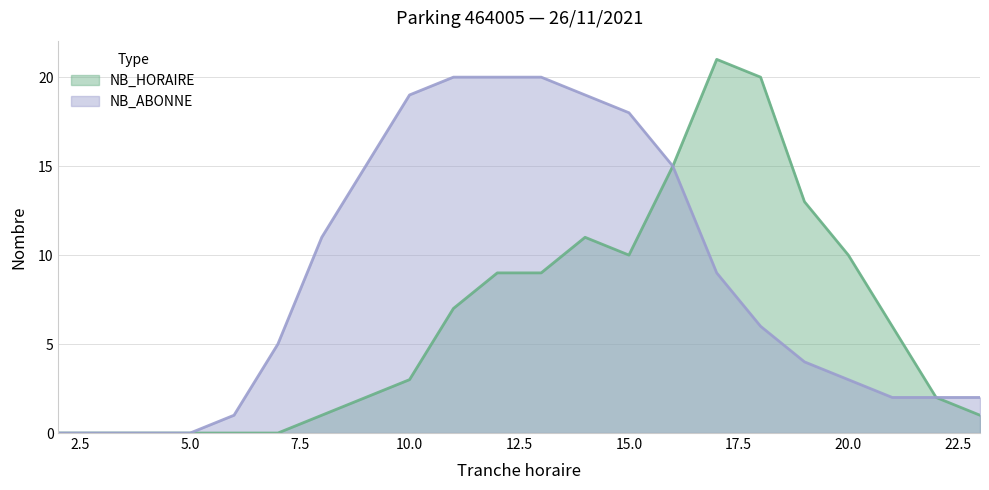

What is the value of the NB_ABONNE point at the 19th from the left?

3